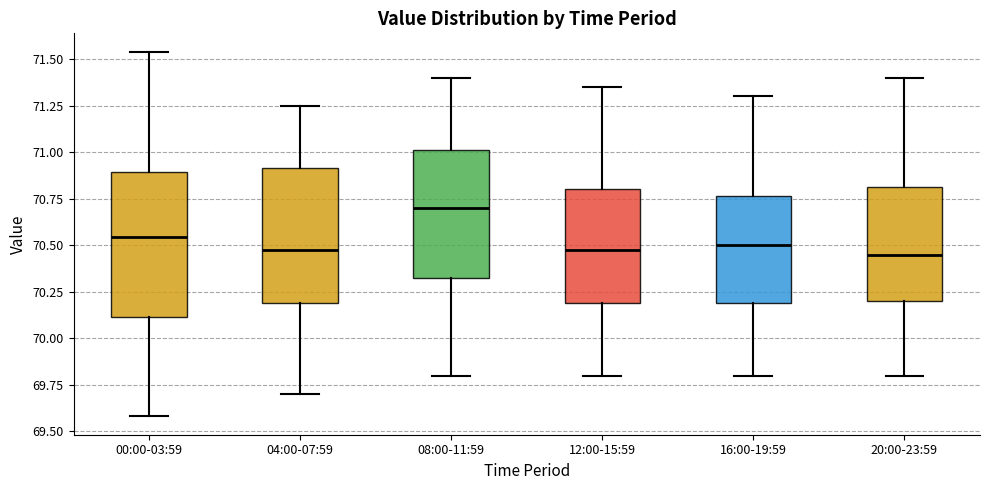

Which box's median line is the highest?

08:00-11:59